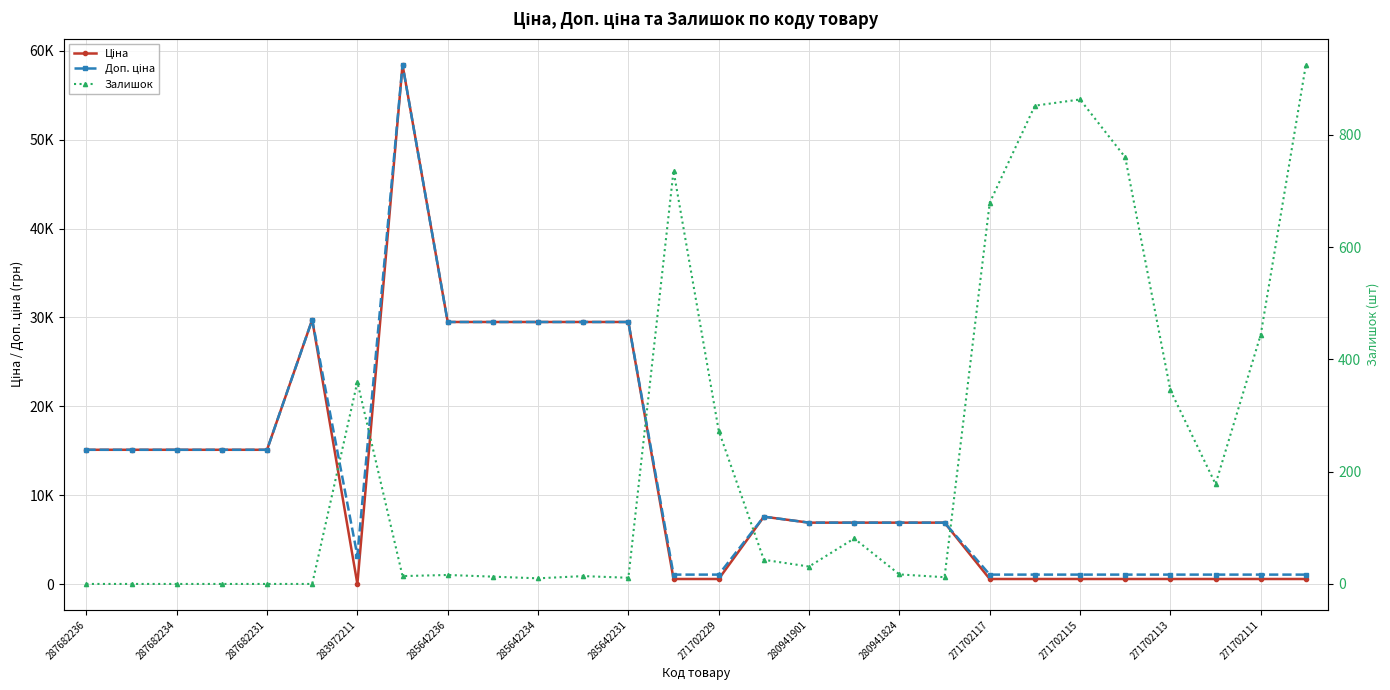

What is the sum of all Залишок values?

6677.0